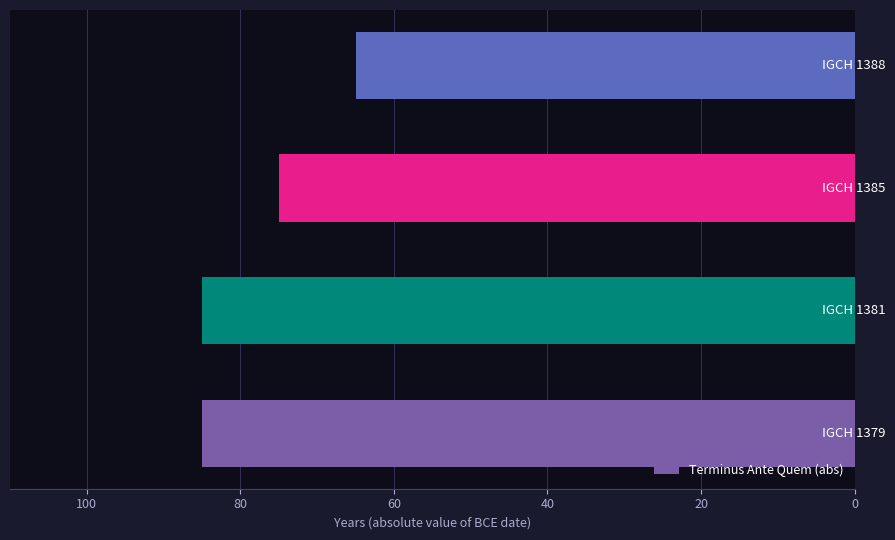

What is the difference between the maximum and minimum values?

20